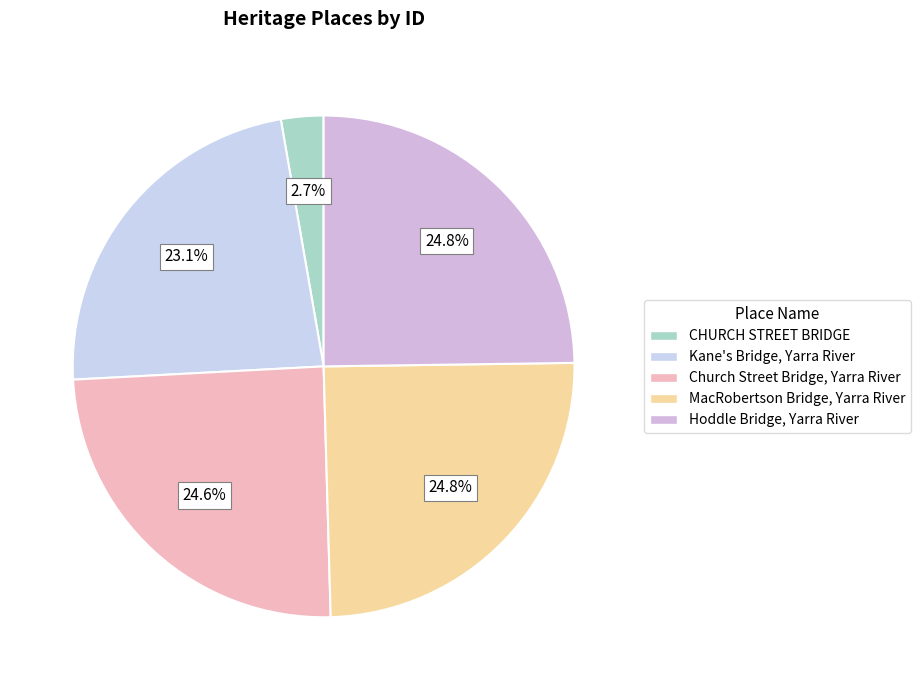

To the nearest percent, what is the average slice percentage?

20%